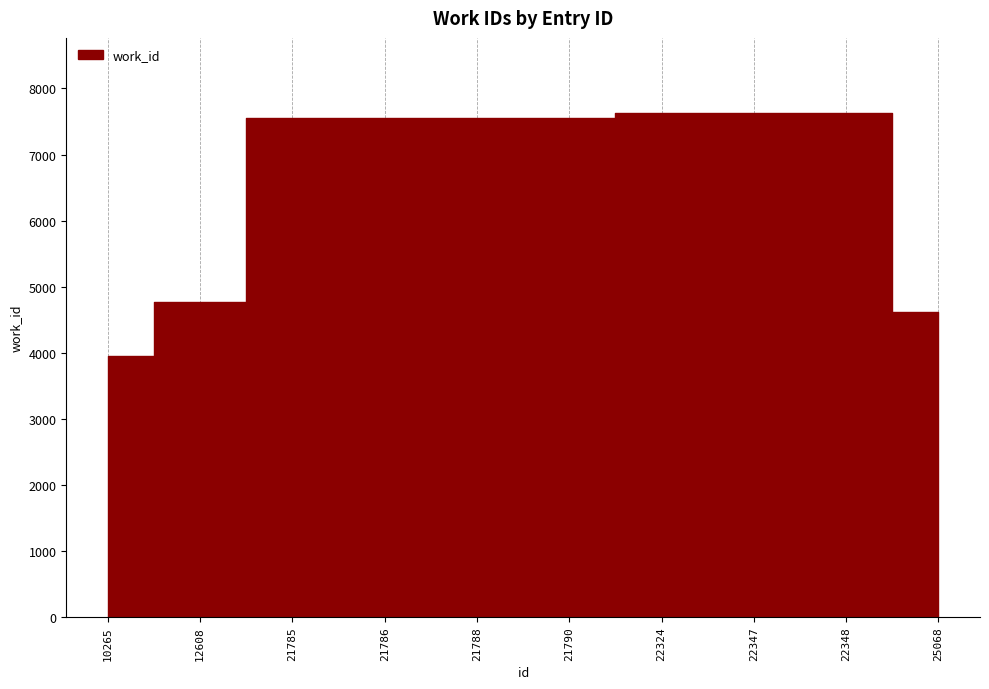

True or false: the data has more than 2 interior local peaks.

False